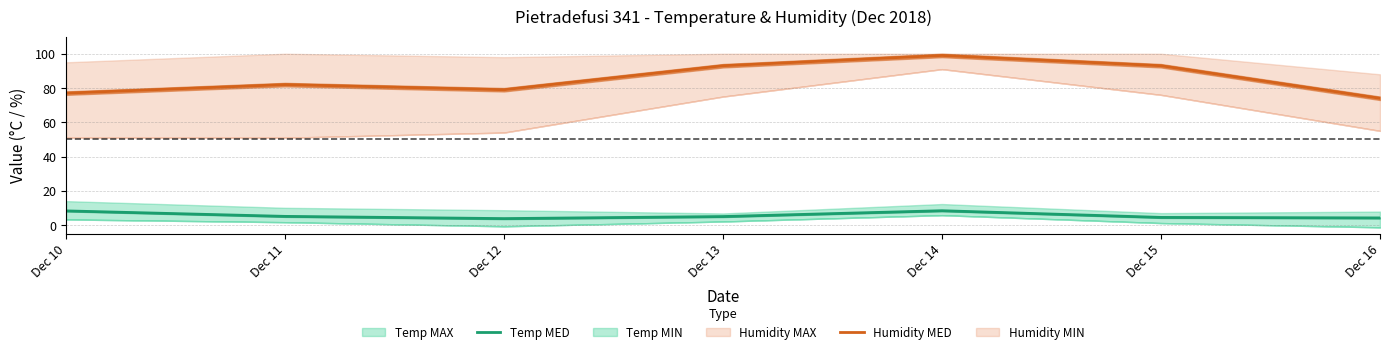

List the labels in order of Humidity MED value, largest first.

Dec 14, Dec 13, Dec 15, Dec 11, Dec 12, Dec 10, Dec 16